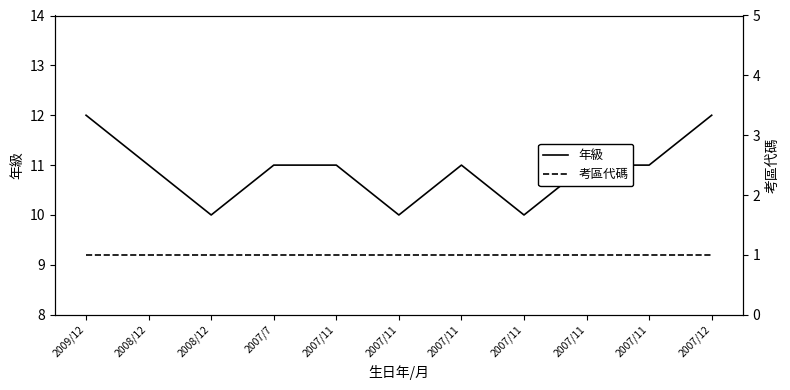

What is the sum of all 年級 values?

120